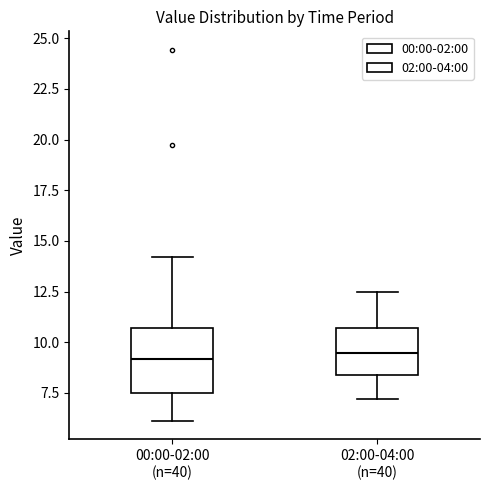

Comparing the boxes themselves (not the whiskers), which one is the tallest?

00:00-02:00 (n=40)